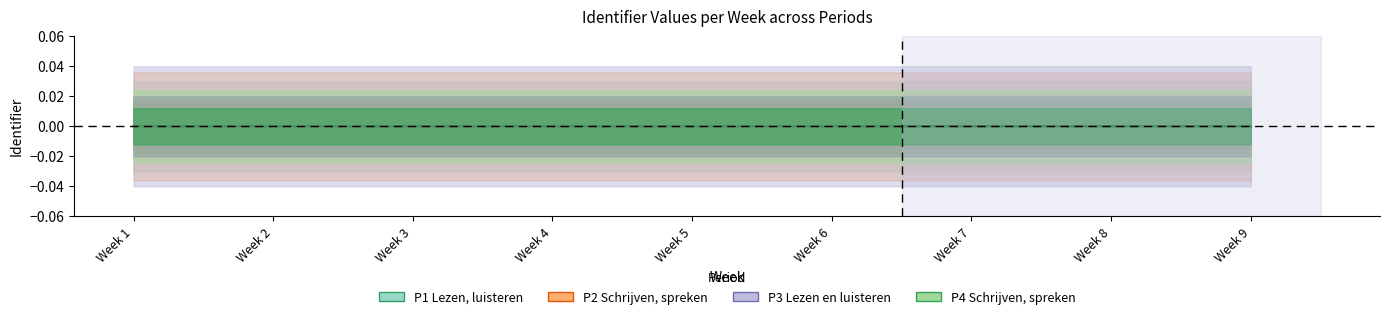

True or false: P2 Schrijven, spreken has more than 0 interior local peaks.

False